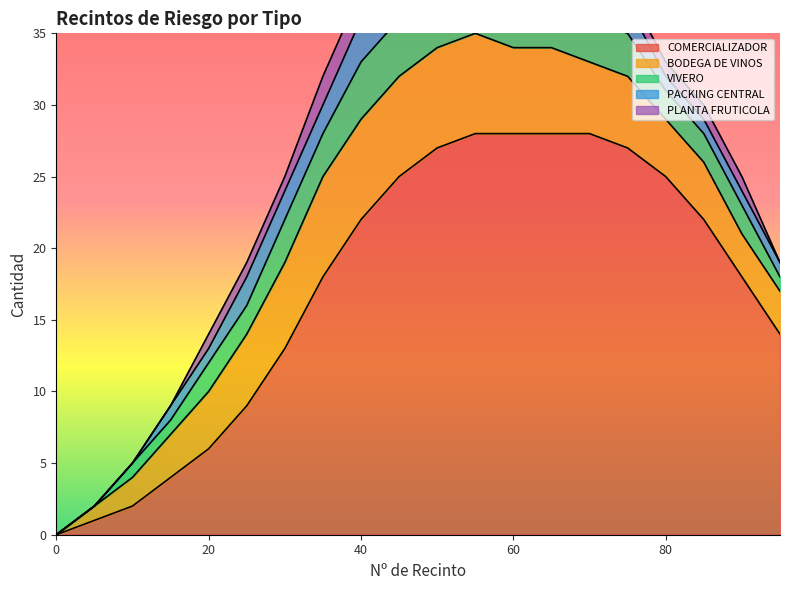

Rank the categories by BODEGA DE VINOS value from lowest to highest.

0, 5, 10, 15, 90, 95, 20, 80, 85, 25, 70, 75, 30, 60, 65, 35, 40, 45, 50, 55